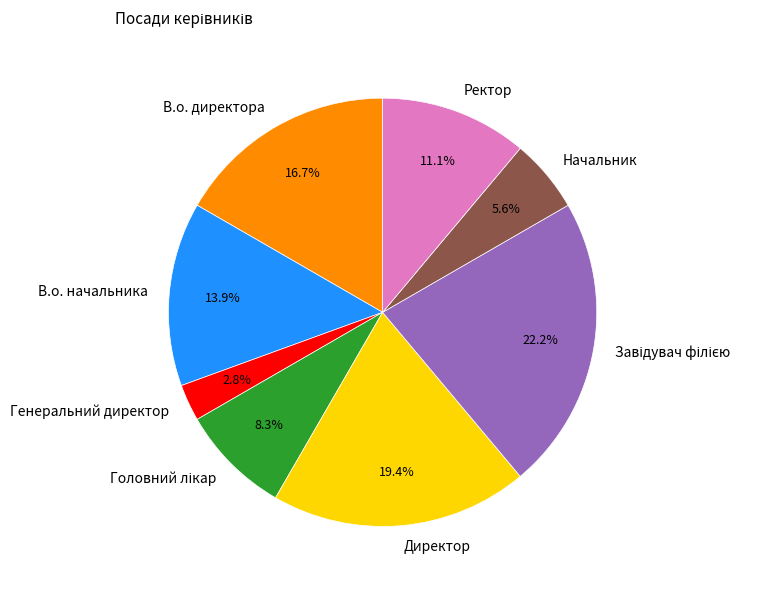

What is the ratio of the value at В.о. директора to the value at Генеральний директор?

6.0